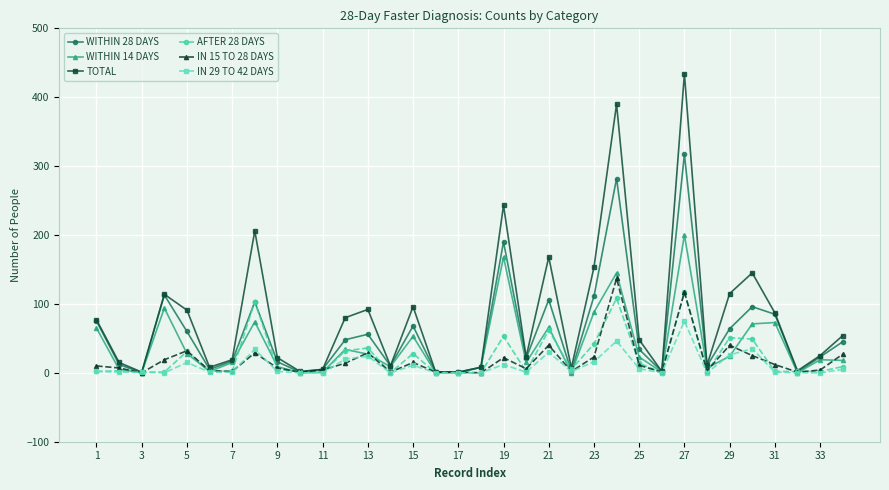

Which series has the widest spread of values?

TOTAL